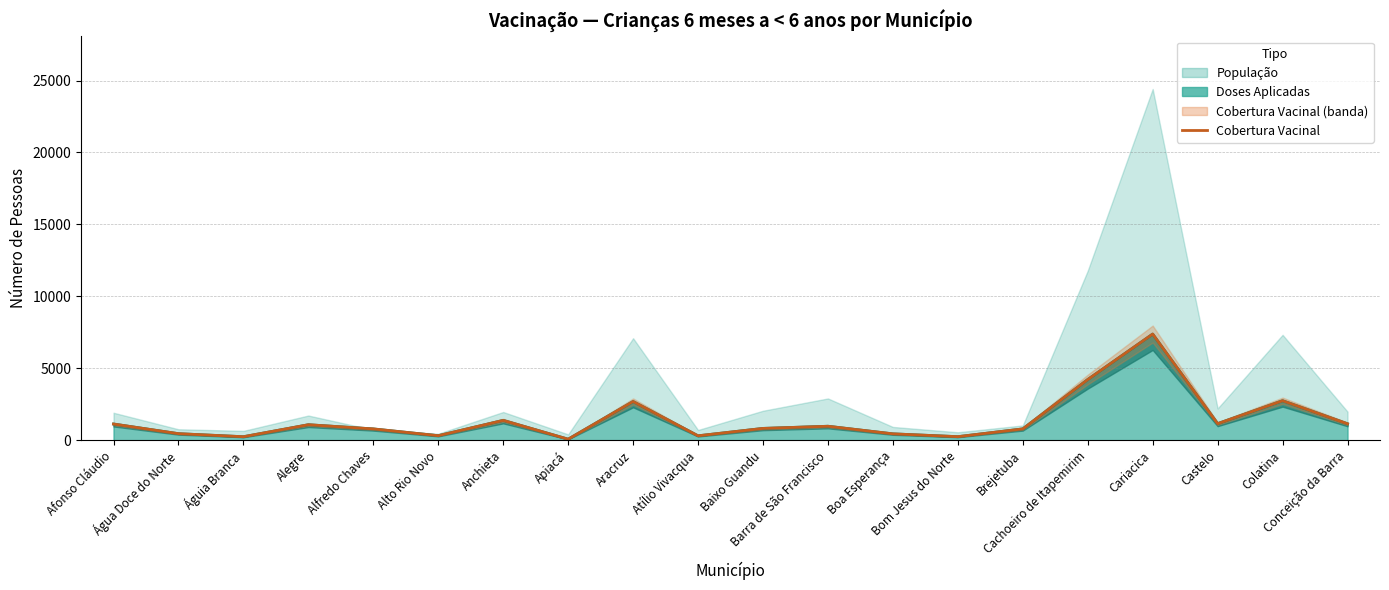

Rank the categories by value from lowest to highest.

Apiacá, Águia Branca, Bom Jesus do Norte, Atílio Vivacqua, Alto Rio Novo, Boa Esperança, Água Doce do Norte, Alfredo Chaves, Brejetuba, Baixo Guandu, Barra de São Francisco, Alegre, Afonso Cláudio, Conceição da Barra, Castelo, Anchieta, Aracruz, Colatina, Cachoeiro de Itapemirim, Cariacica